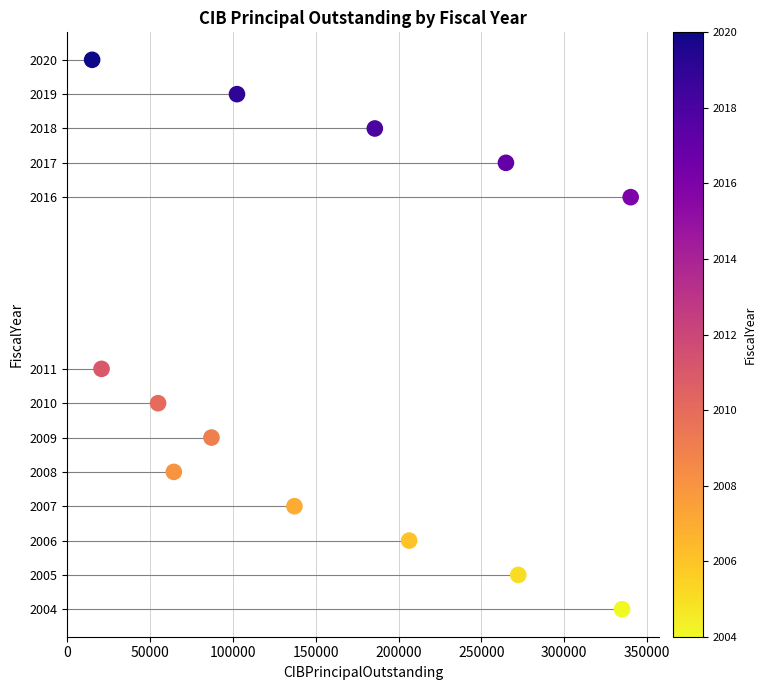

What is the range of Y values (max minus min)?

16